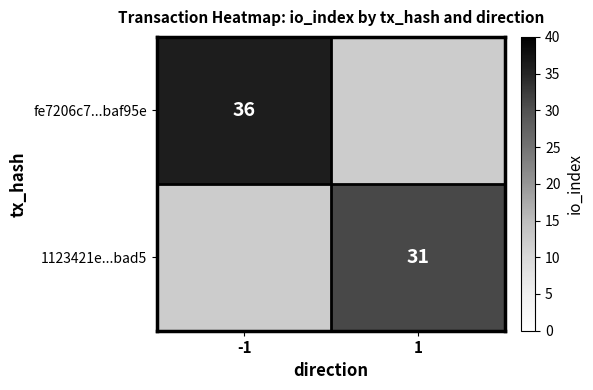

The 1123421e...bad5 series shows 14 at 1. True or false?

False